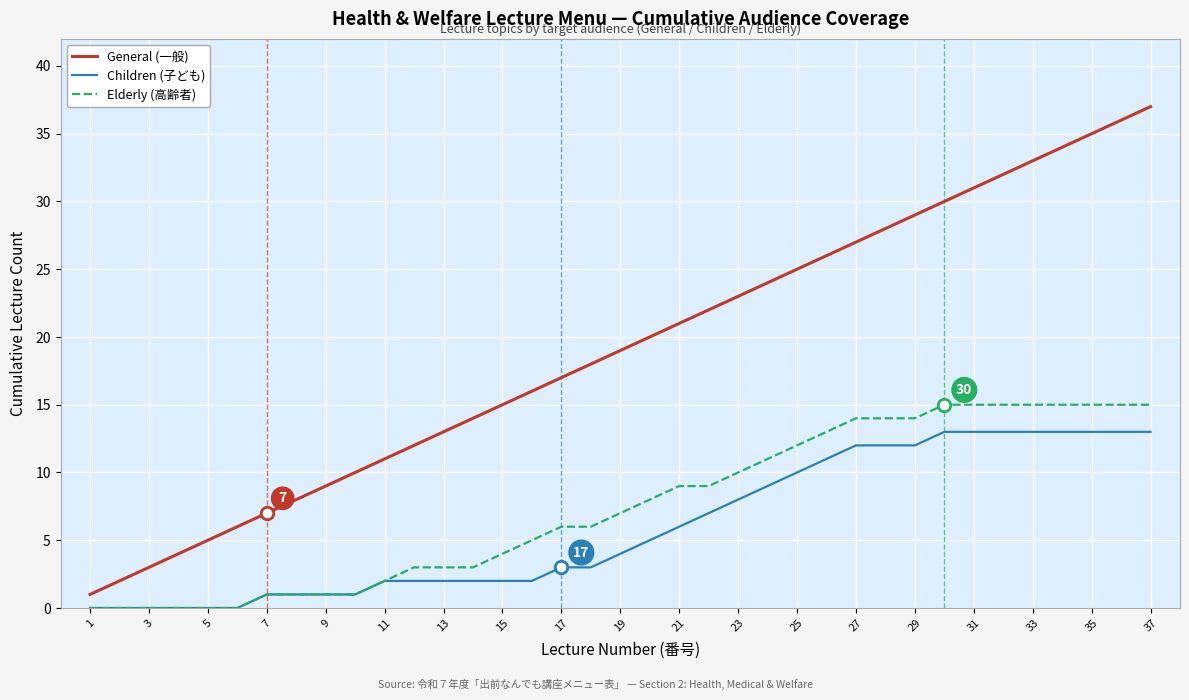

Which series has the largest total across all categories?

General (一般)